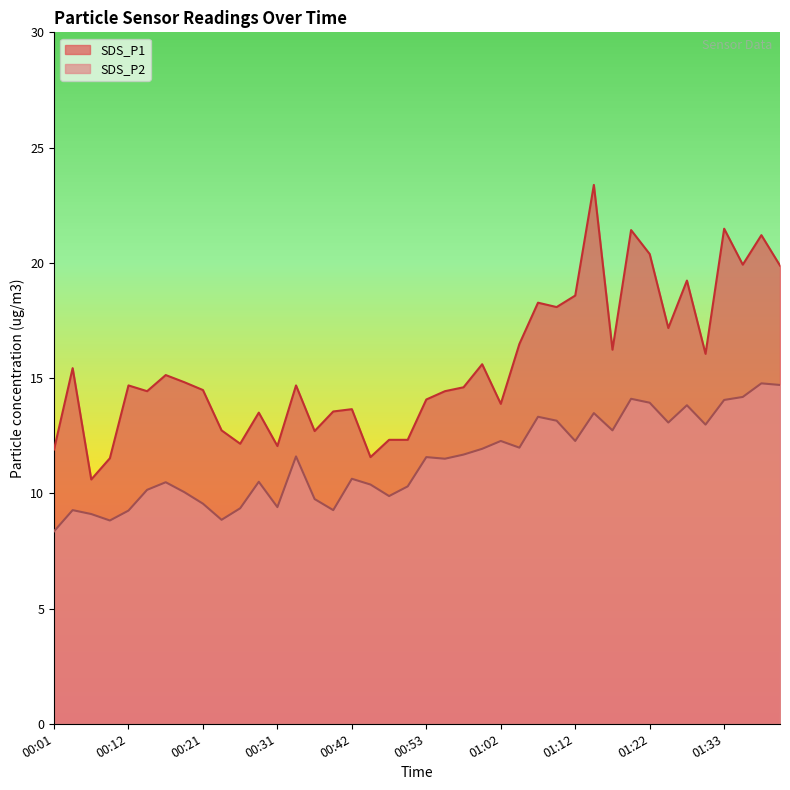

True or false: SDS_P2 and SDS_P1 cross at least once.

False